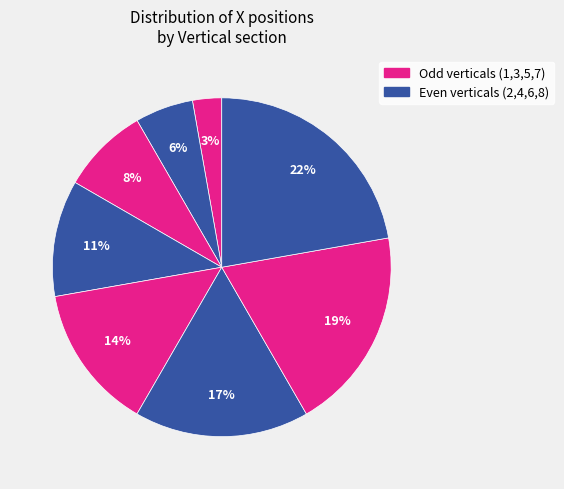

Count the number of slices in the pie.

8